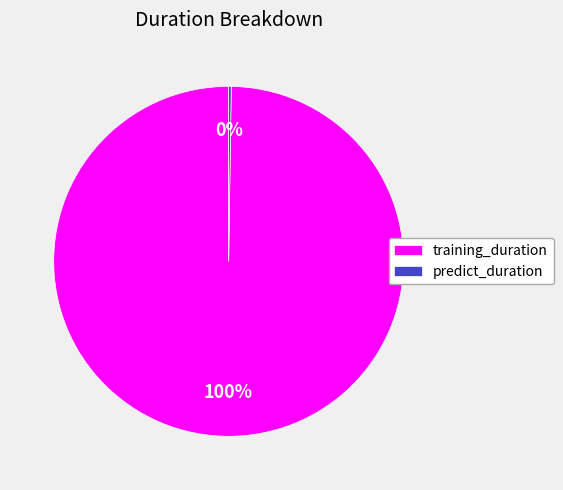

Which slice is the largest?

training_duration